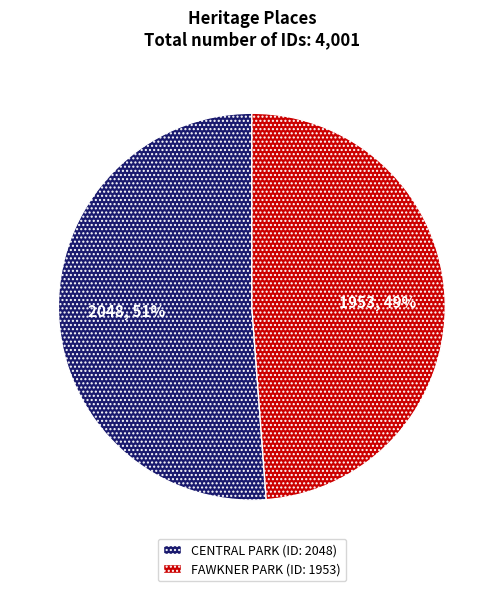

Count the number of slices in the pie.

2